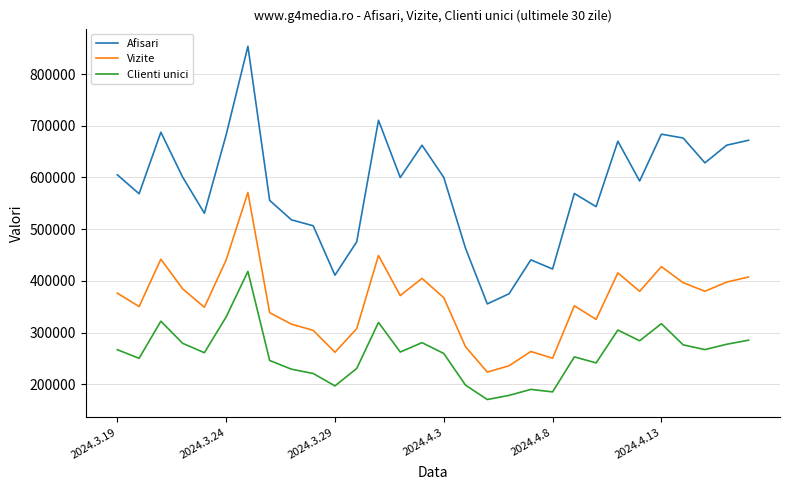

How many lines are shown in the chart?

3